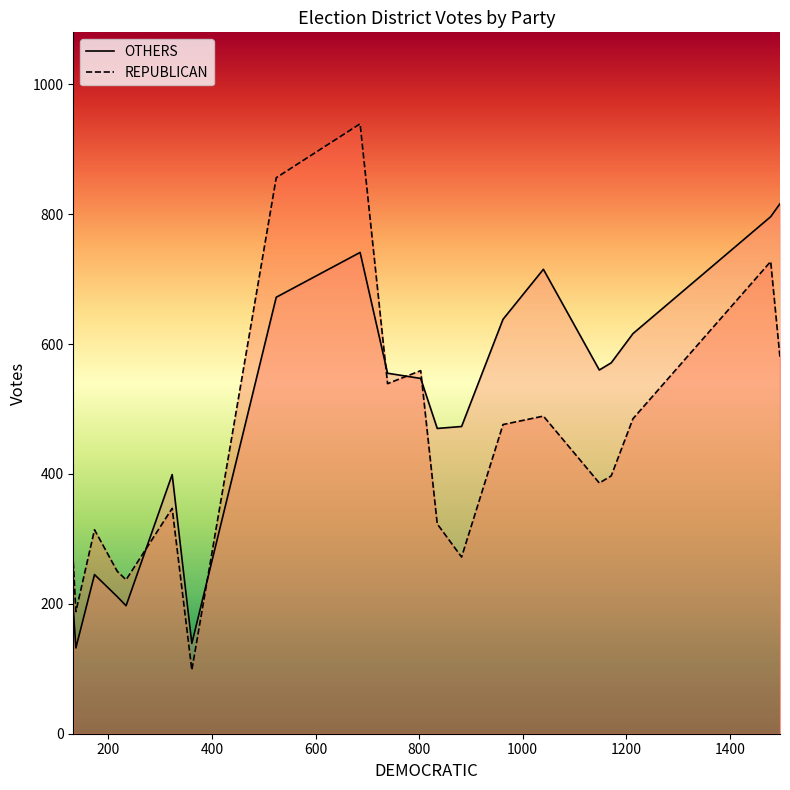

What is the minimum value shown in the chart?

98